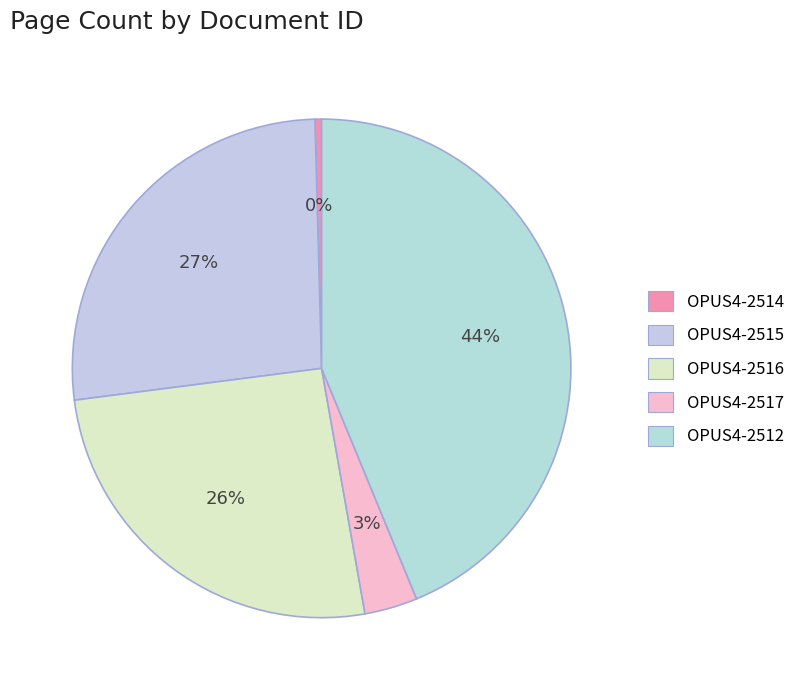

Which slice is the smallest?

OPUS4-2514